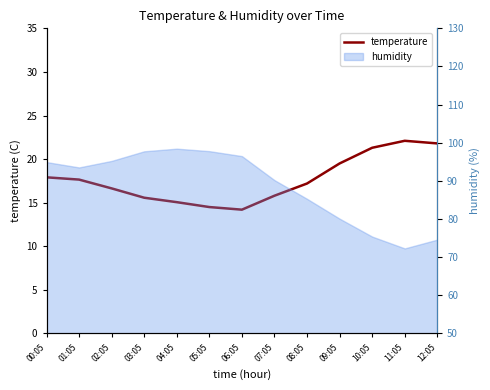

Reading right to left, list all the values displayed in this chart.

12:05=21.8	11:05=22.1	10:05=21.3	09:05=19.5	08:05=17.2	07:05=15.8	06:05=14.2	05:05=14.5	04:05=15.1	03:05=15.6	02:05=16.6	01:05=17.6	00:05=17.9